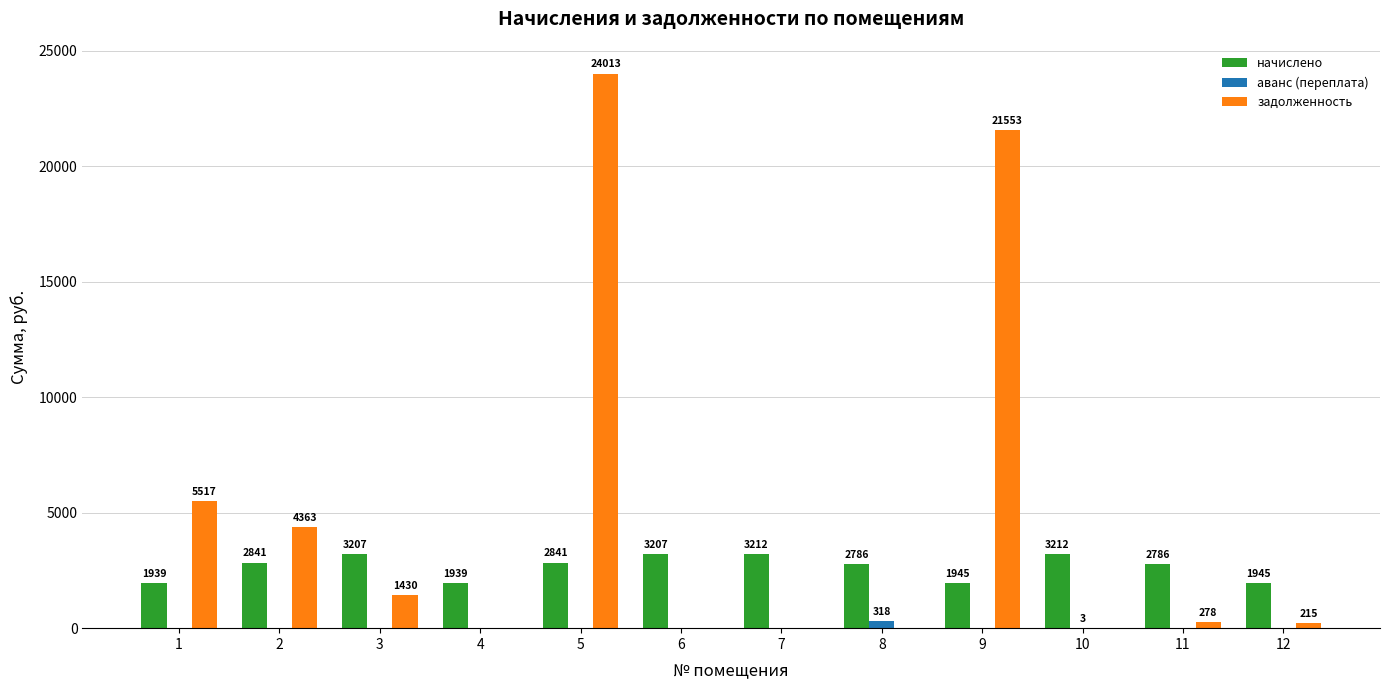

What is the difference between the начислено values at 2 and 7?

371.5